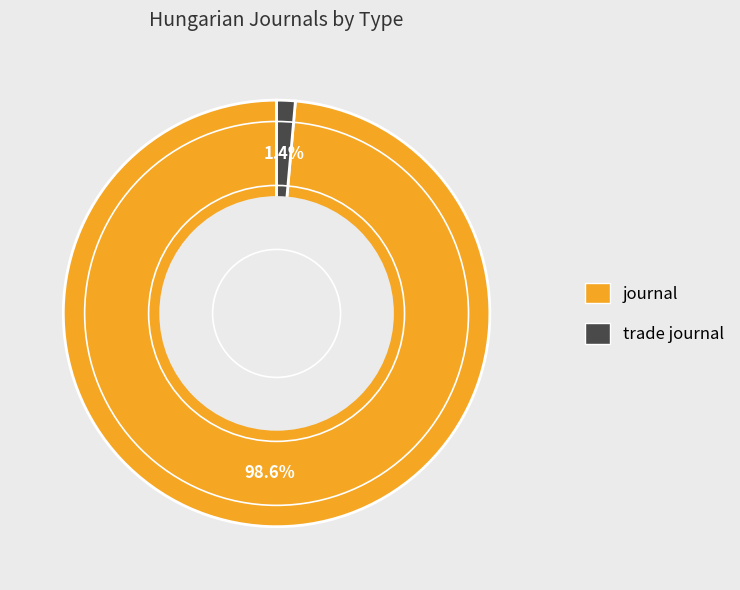

Rank the categories by value from highest to lowest.

journal, trade journal